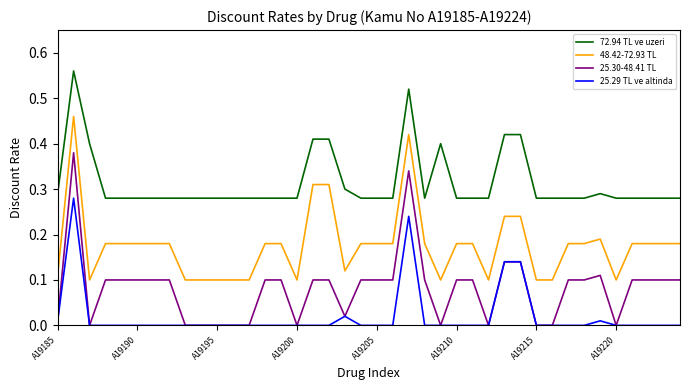

True or false: 25.29 TL ve altinda has more than 2 interior local peaks.

True